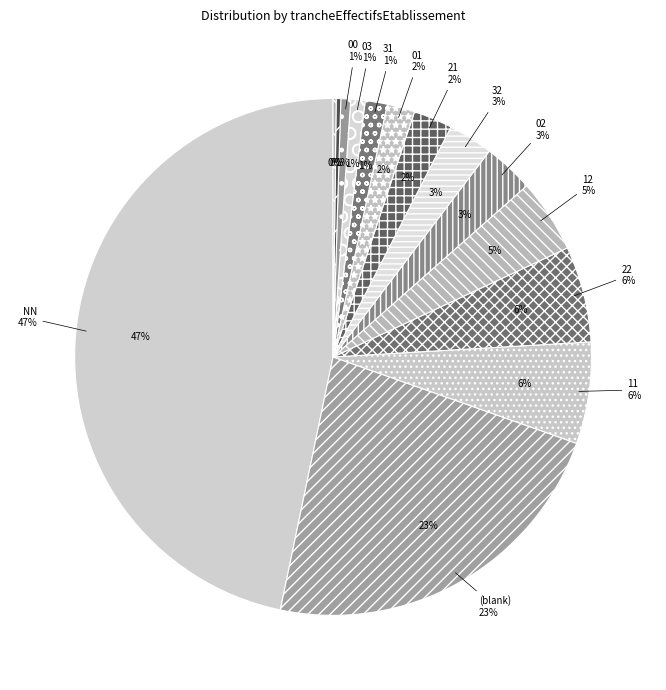

Is 12 the majority of the pie?

No